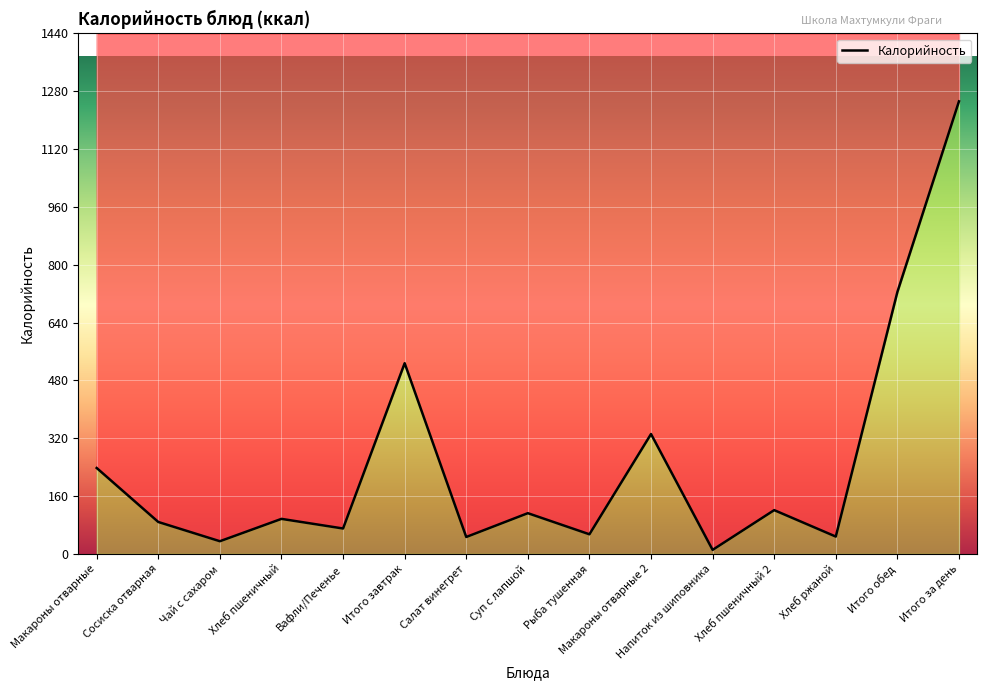

What is the label of the 7th point from the left?

Салат винегрет